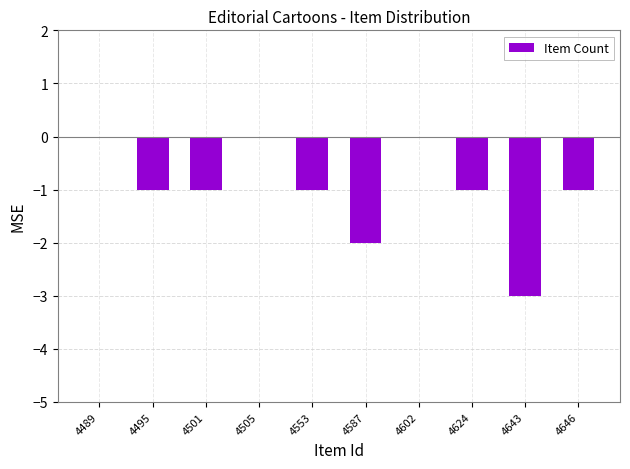

What value does the data have at 4553?

-1